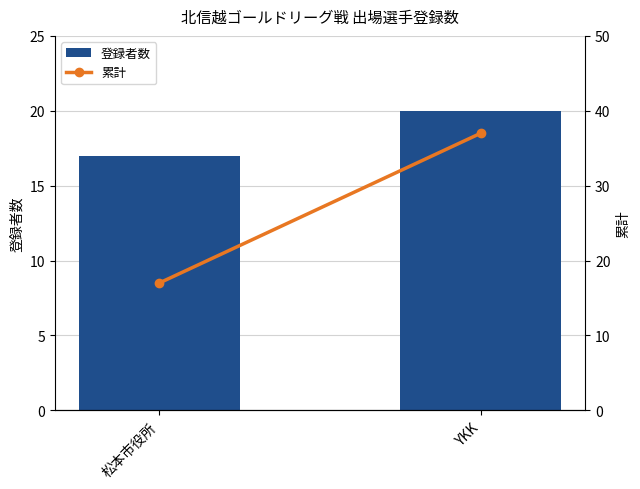

What is the approximate value of 登録者数 at YKK?

20